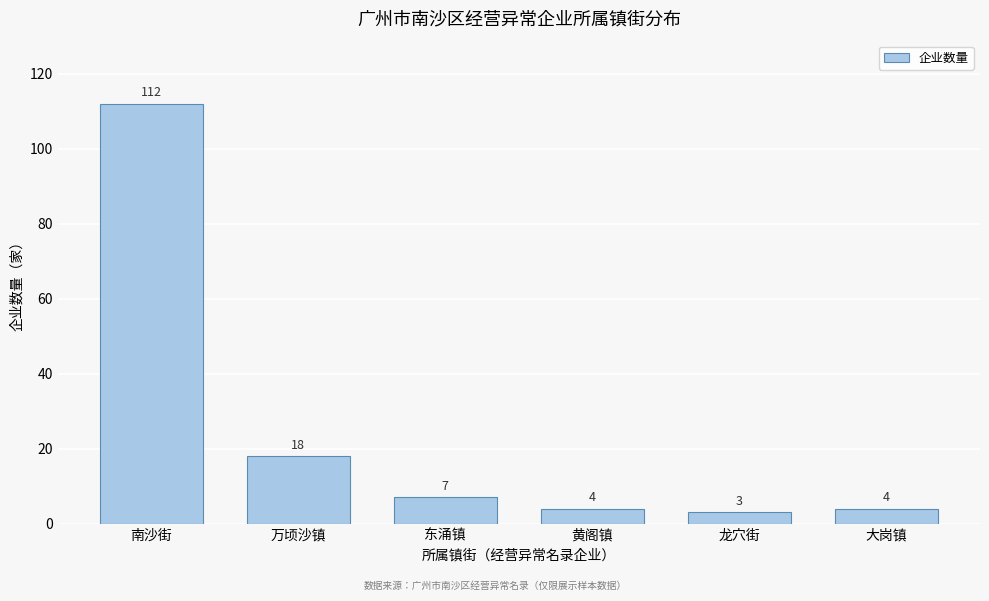

Reading right to left, list all the values displayed in this chart.

大岗镇=4	龙穴街=3	黄阁镇=4	东涌镇=7	万顷沙镇=18	南沙街=112